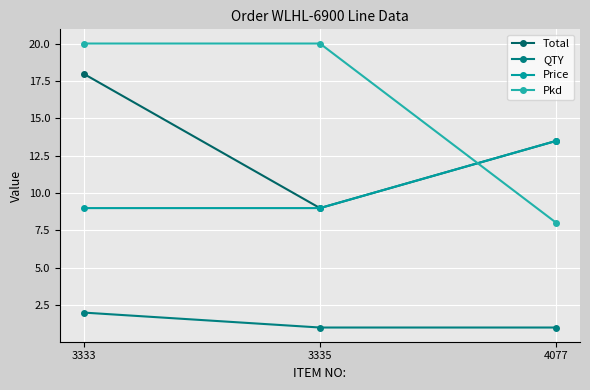

Where is Total nearest to the value 13?

4077